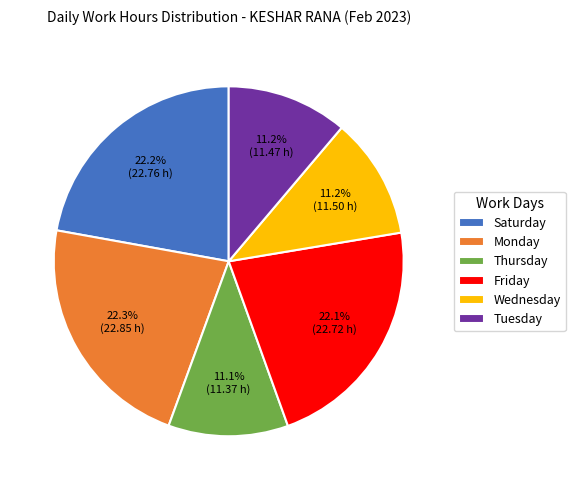

Is Thursday the majority of the pie?

No